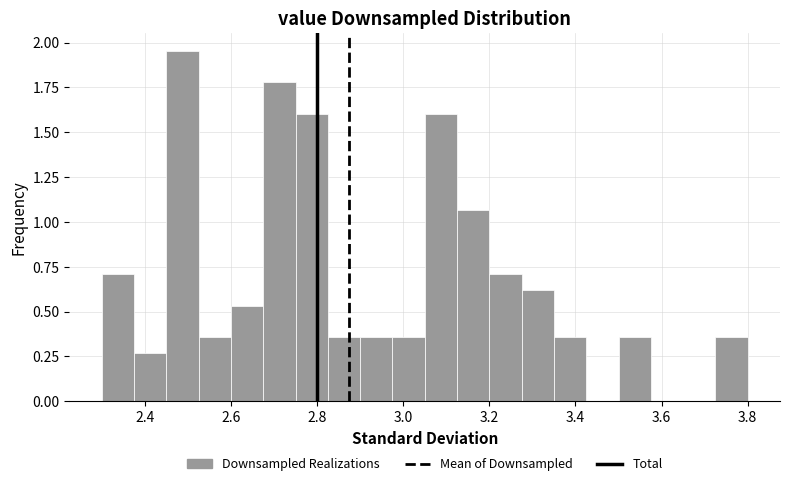

Around what value on the x-axis is the tallest bar? Give the approximate position of its centre, as read against the axis.

2.48